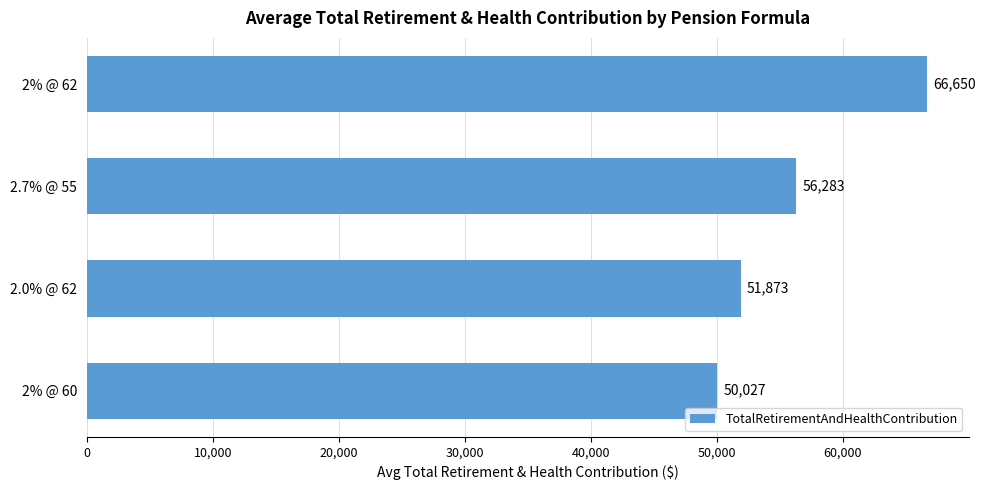

The chart shows a value of 30866 at 2.7% @ 55. True or false?

False